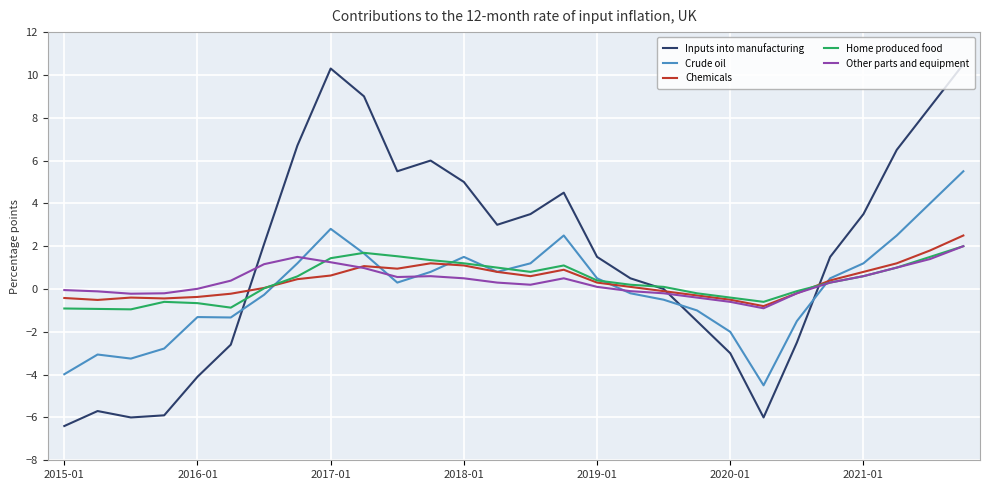

What is the minimum value shown in the chart?

-6.4